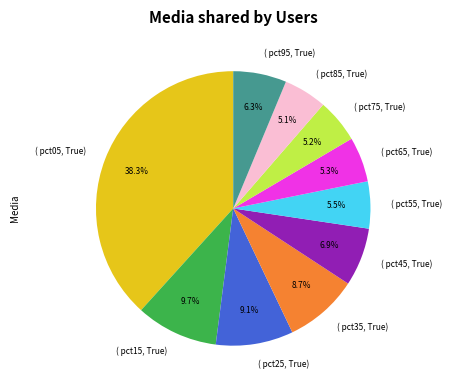

To the nearest percent, what is the difference between the largest and smallest slice percentages?

33%